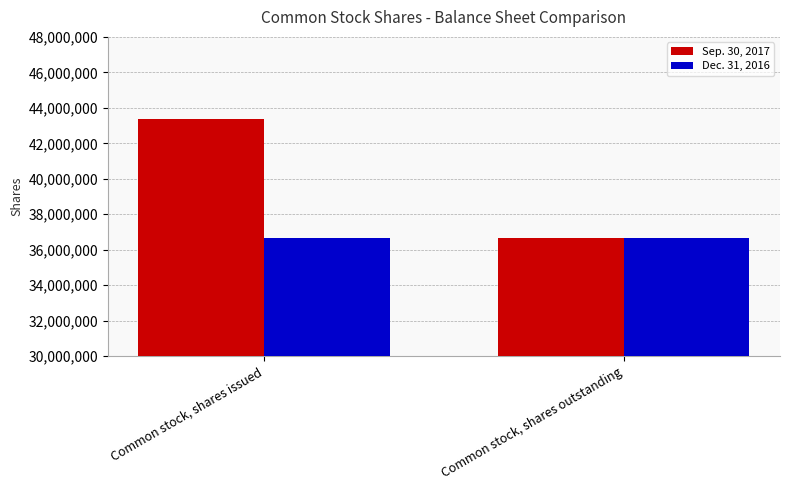

Reading left to right, transcribe all the data shown in this chart.

Sep. 30, 2017: Common stock, shares issued=43375814	Common stock, shares outstanding=36638156
Dec. 31, 2016: Common stock, shares issued=36638156	Common stock, shares outstanding=36638156